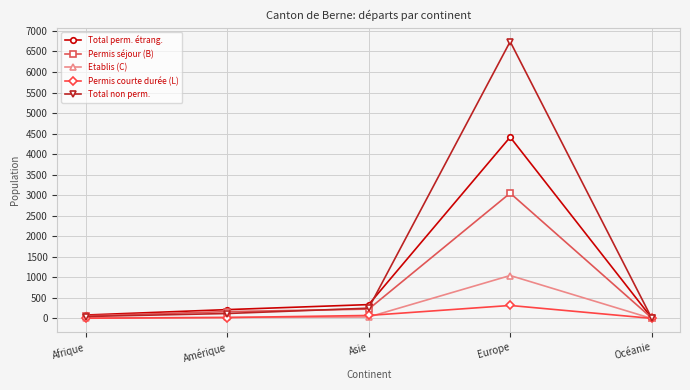

Is the value of Permis courte durée (L) at Afrique greater than the value of Etablis (C) at Europe?

No